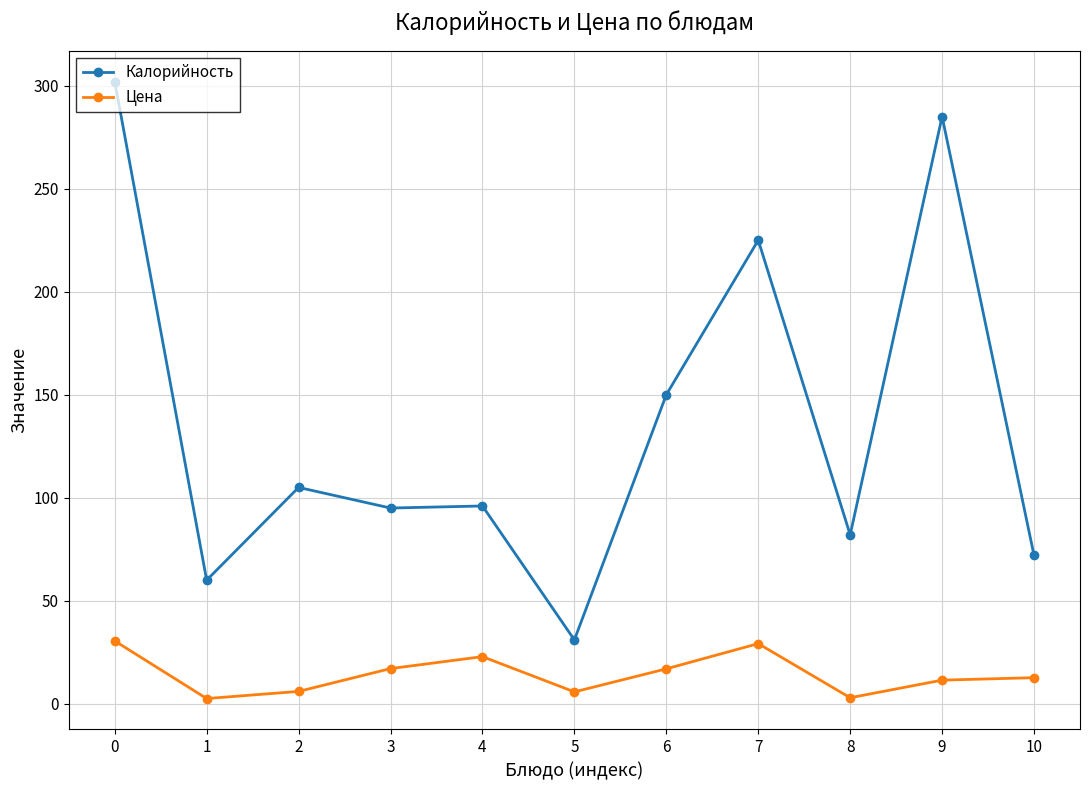

What are all the series names shown in the legend?

Калорийность, Цена